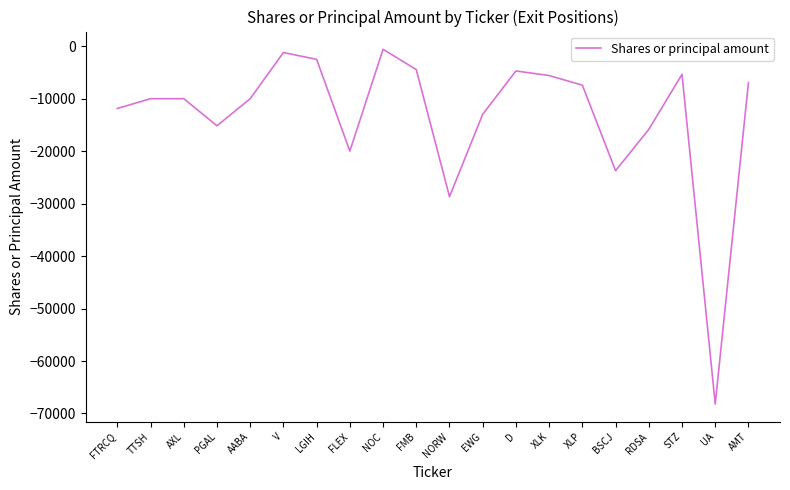

The chart shows a value of -30507 at FLEX. True or false?

False